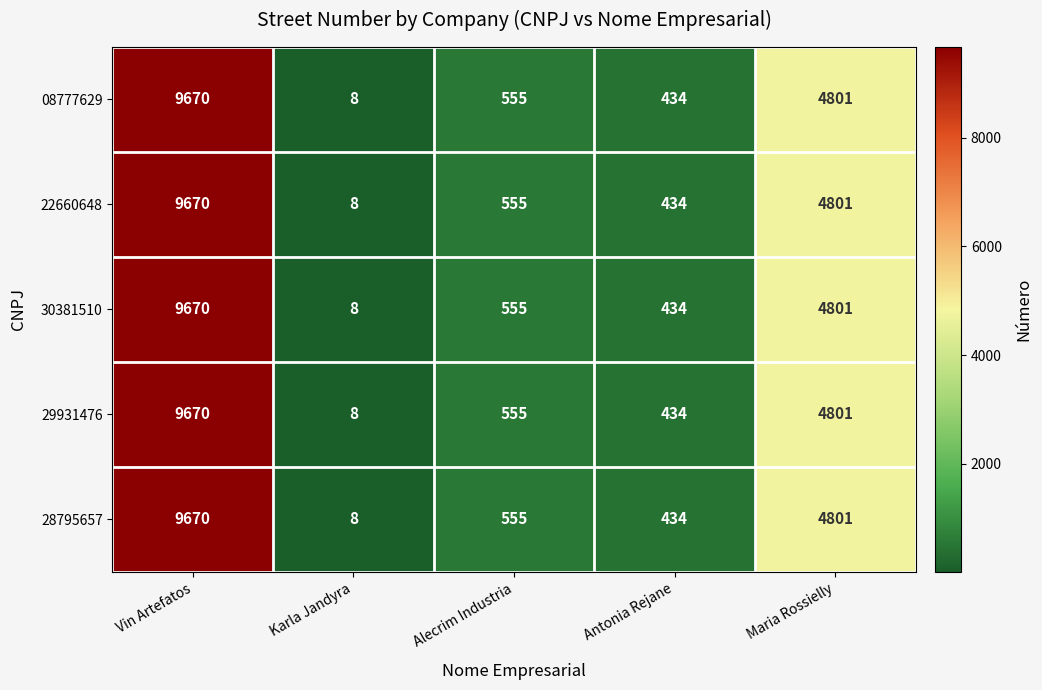

The value of 30381510 at Karla Jandyra is 8. True or false?

True